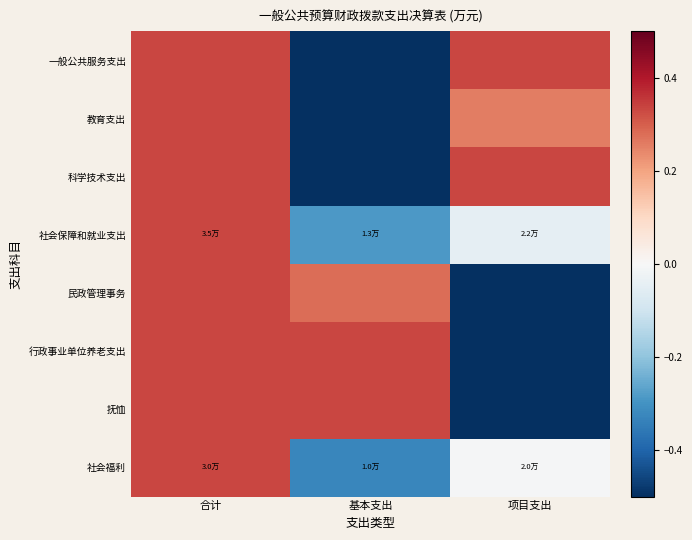

Reading left to right, list all the values displayed in this chart.

一般公共服务支出: 合计=0.3	基本支出=-0.7	项目支出=0.3
教育支出: 合计=0.3	基本支出=-0.6	项目支出=0.3
科学技术支出: 合计=0.3	基本支出=-0.7	项目支出=0.3
社会保障和就业支出: 合计=0.3	基本支出=-0.3	项目支出=-0.0
民政管理事务: 合计=0.3	基本支出=0.3	项目支出=-0.6
行政事业单位养老支出: 合计=0.3	基本支出=0.3	项目支出=-0.7
抚恤: 合计=0.3	基本支出=0.3	项目支出=-0.7
社会福利: 合计=0.3	基本支出=-0.3	项目支出=-0.0